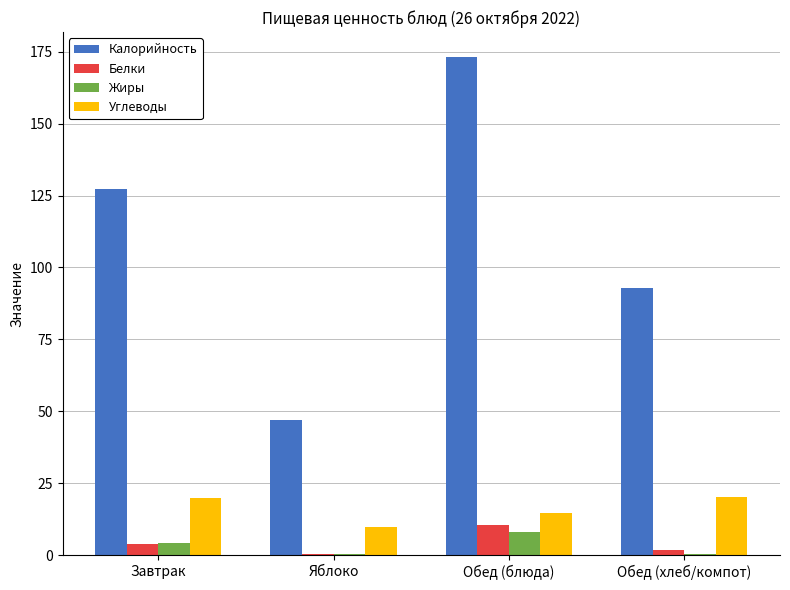

What is the highest value of the Углеводы series?

20.1